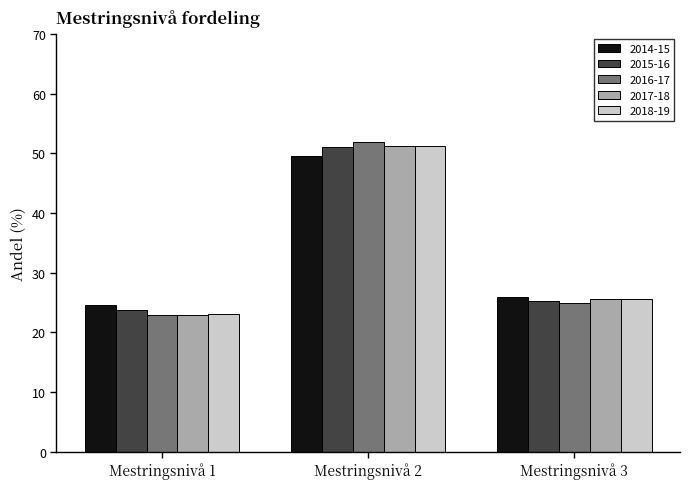

What is the minimum value shown in the chart?

23.0